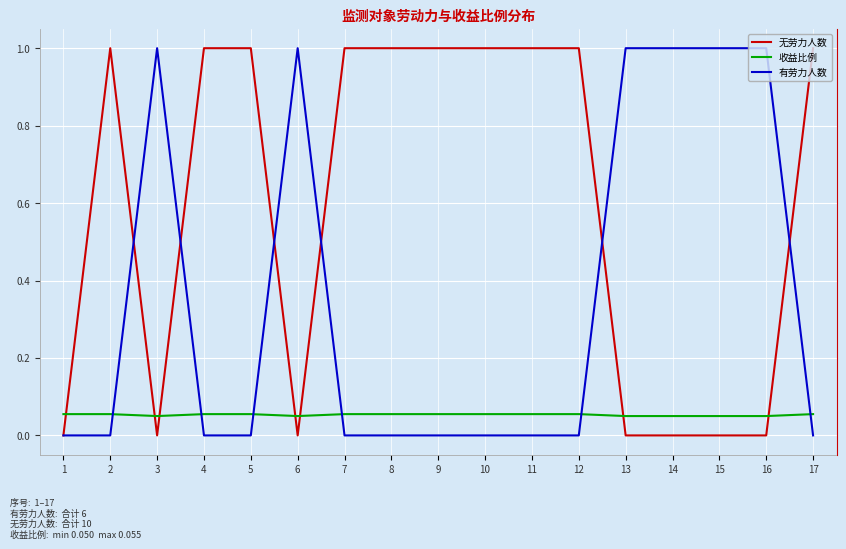

Is it true that 有劳力人数 equals 0.4 at 4?

False